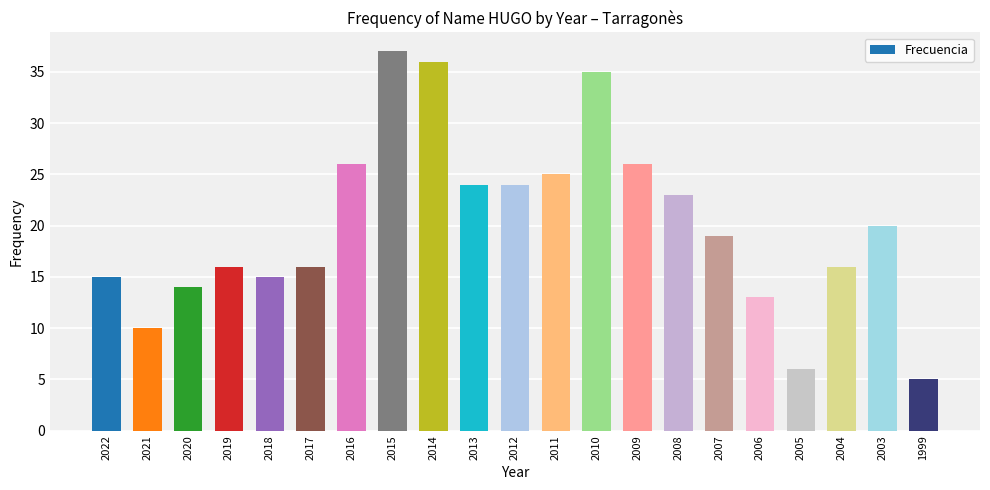

Reading left to right, what are all the values shown in this chart?

2022=15	2021=10	2020=14	2019=16	2018=15	2017=16	2016=26	2015=37	2014=36	2013=24	2012=24	2011=25	2010=35	2009=26	2008=23	2007=19	2006=13	2005=6	2004=16	2003=20	1999=5